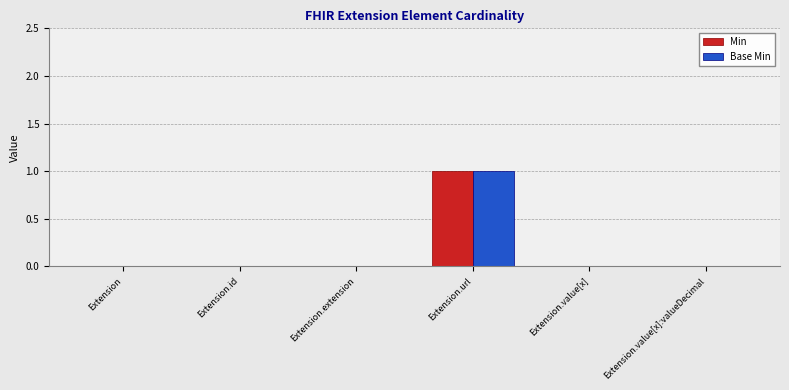

The value of Base Min at Extension.id is 1. True or false?

False